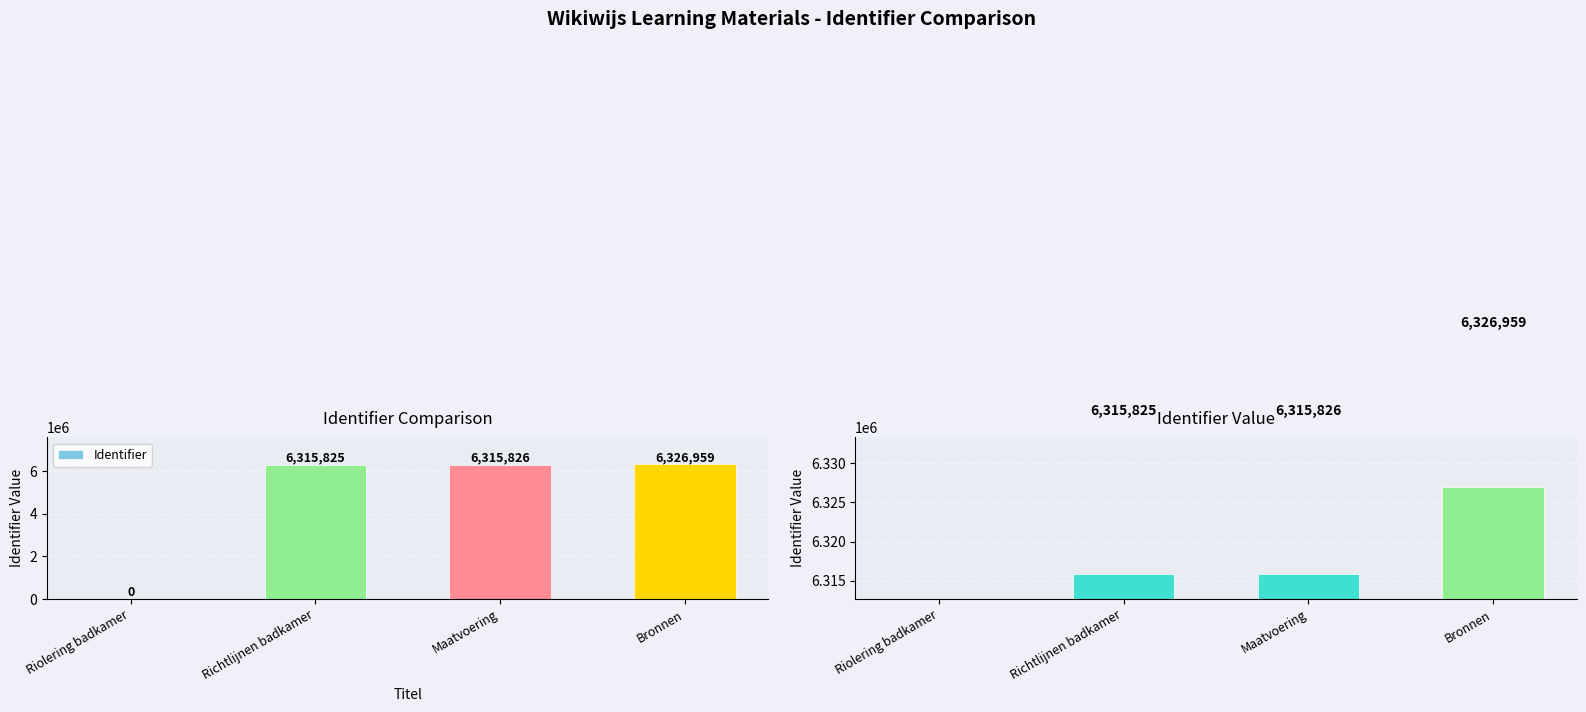

Are the bars grouped side by side (vs. stacked)?

No